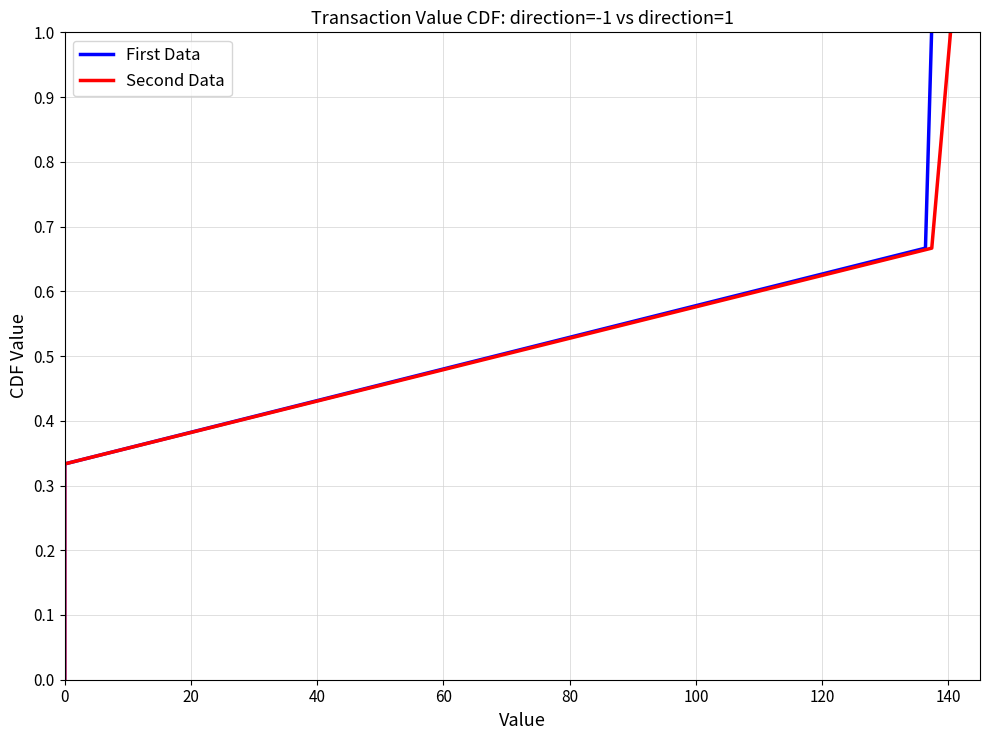

True or false: First Data and Second Data intersect in this chart.

False